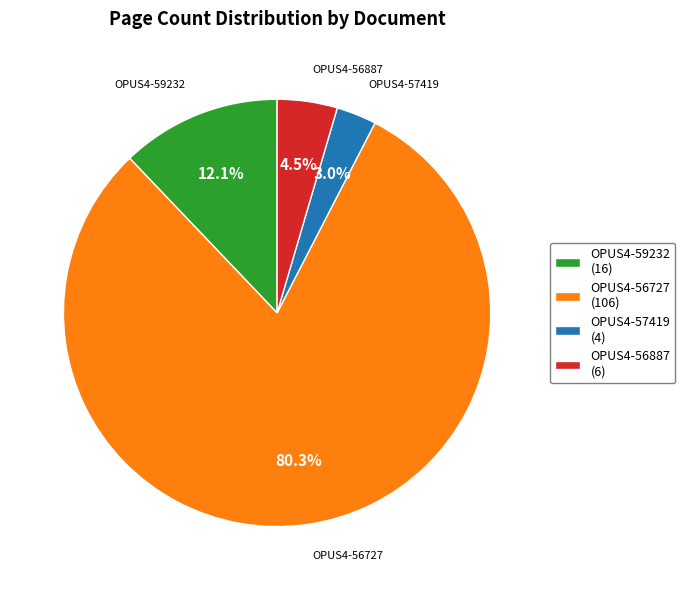

Rank the categories by value from highest to lowest.

OPUS4-56727, OPUS4-59232, OPUS4-56887, OPUS4-57419